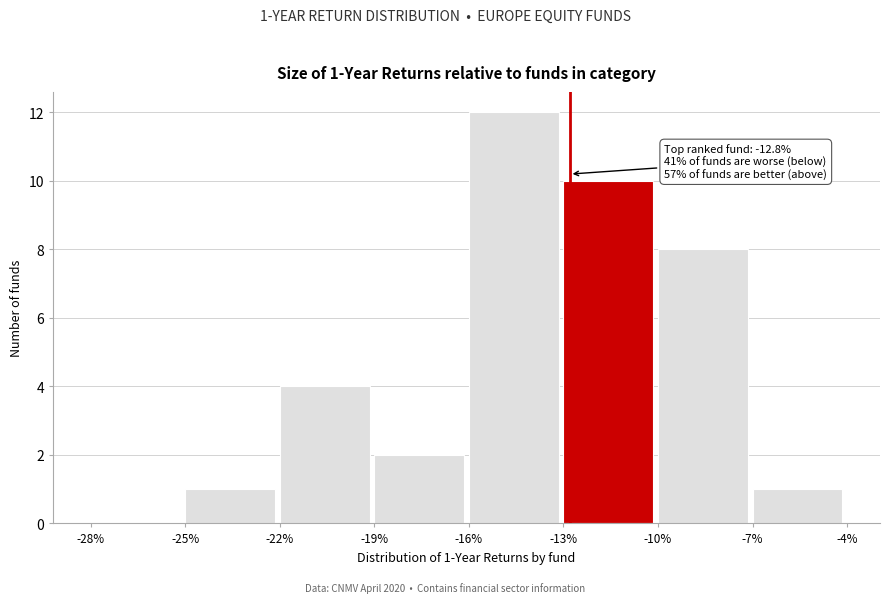

Over which range of the x-axis is the bar tallest?

-16% to -13%